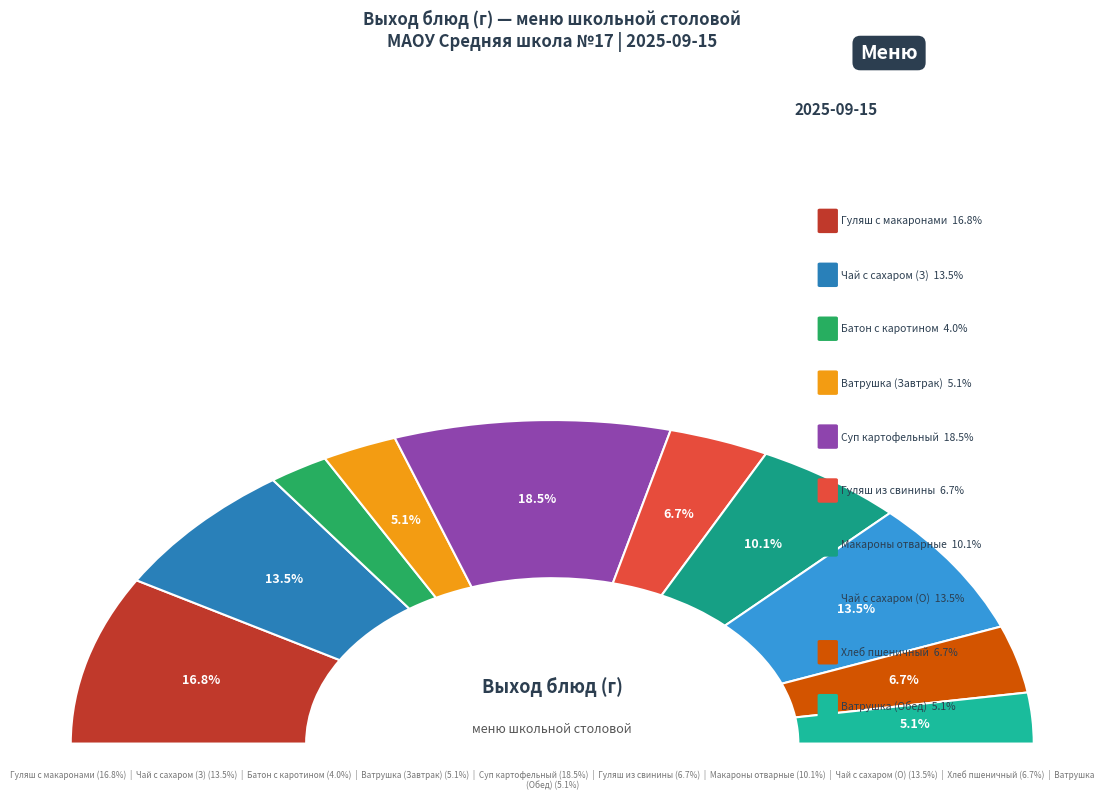

To the nearest percent, what is the average slice percentage?

10%